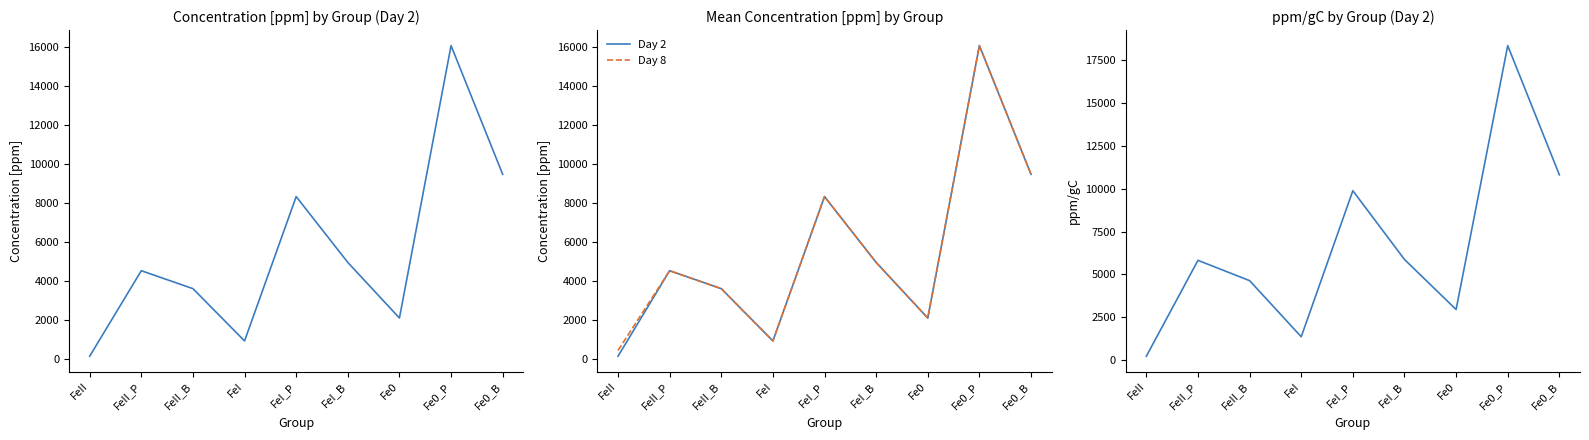

What are all the series names shown in the legend?

Day 2, Day 8